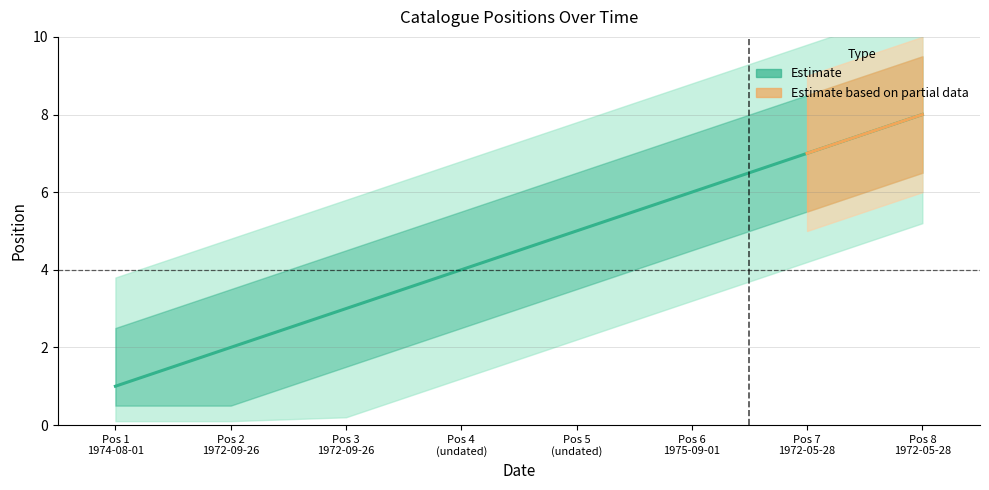

Rank the categories by value from lowest to highest.

Pos 1 1974-08-01, Pos 2 1972-09-26, Pos 3 1972-09-26, Pos 4 (undated), Pos 5 (undated), Pos 6 1975-09-01, Pos 7 1972-05-28, Pos 8 1972-05-28